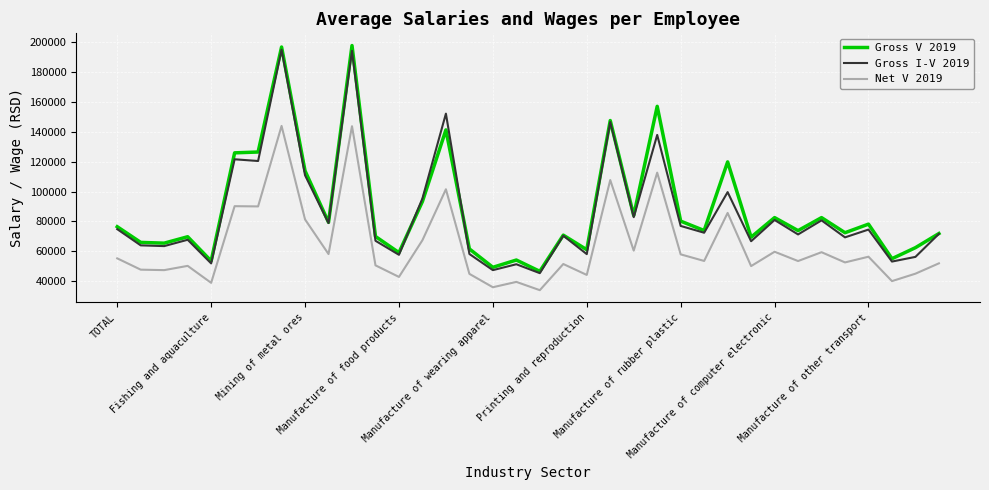

Does the chart have visible grid lines?

Yes